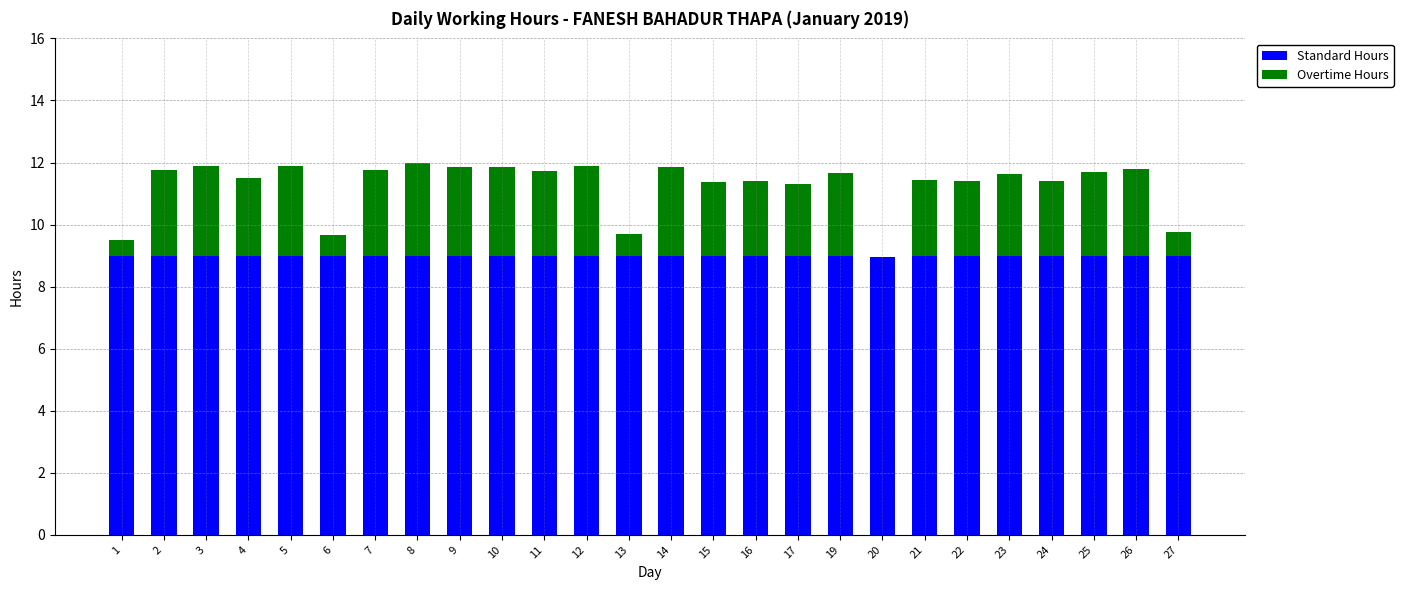

Does the chart contain stacked bars?

Yes